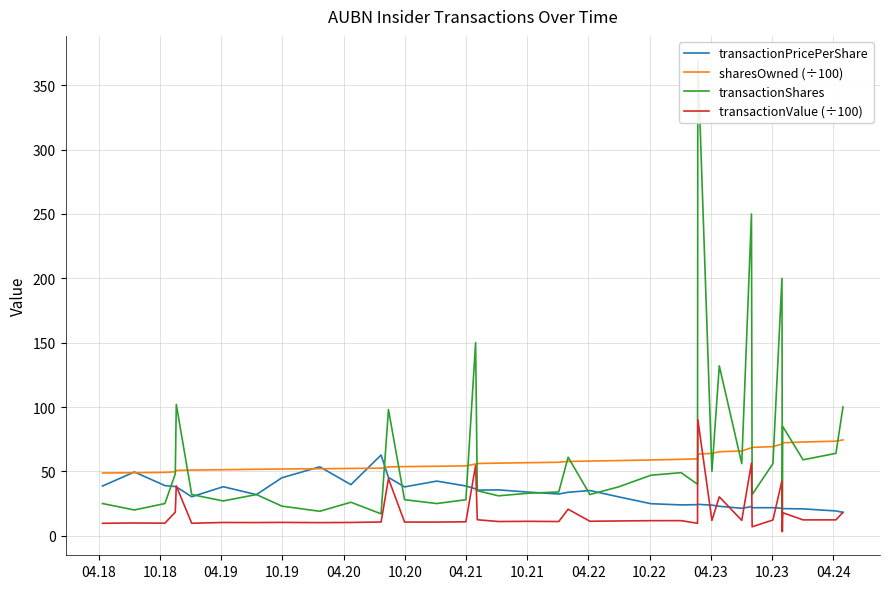

What is the maximum value for sharesOwned (÷100)?

74.5